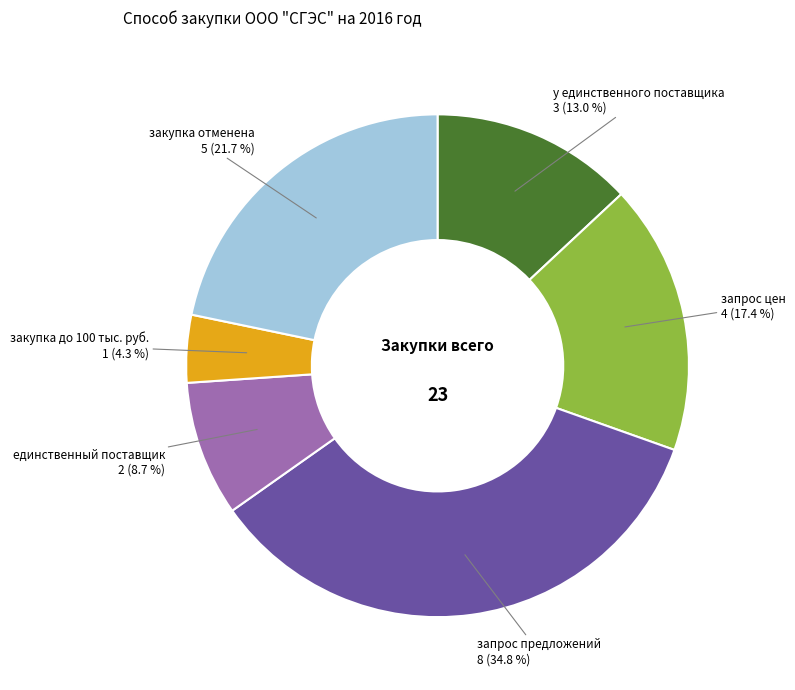

Which slice is the smallest?

закупка до 100 тыс. руб.